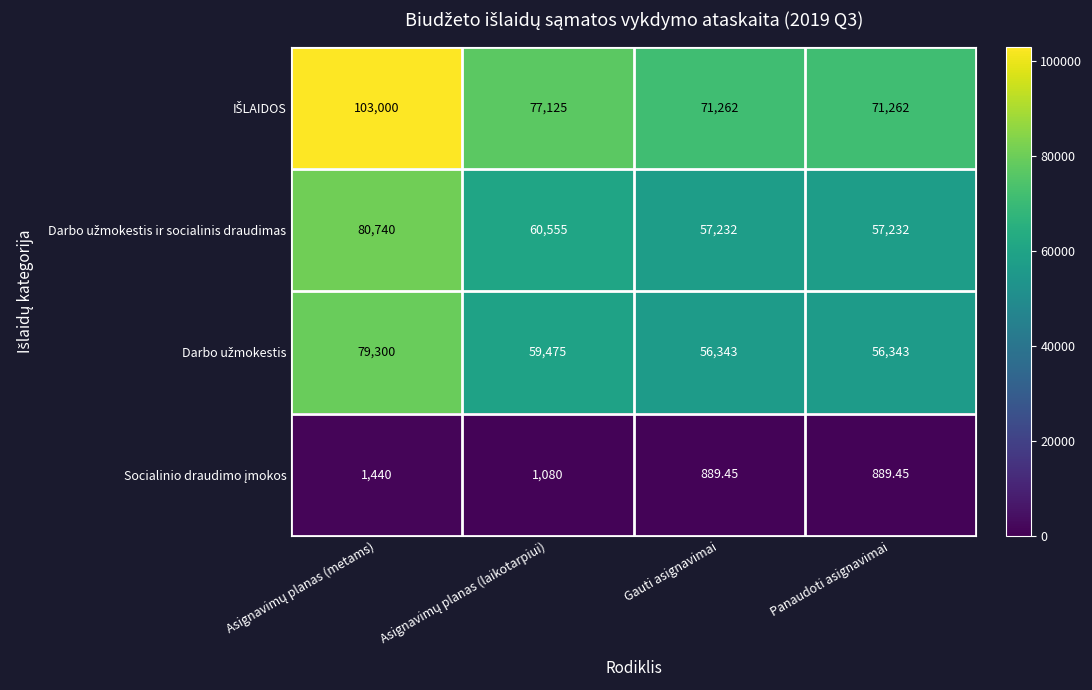

At how many categories does at least one series exceed 62982?

4